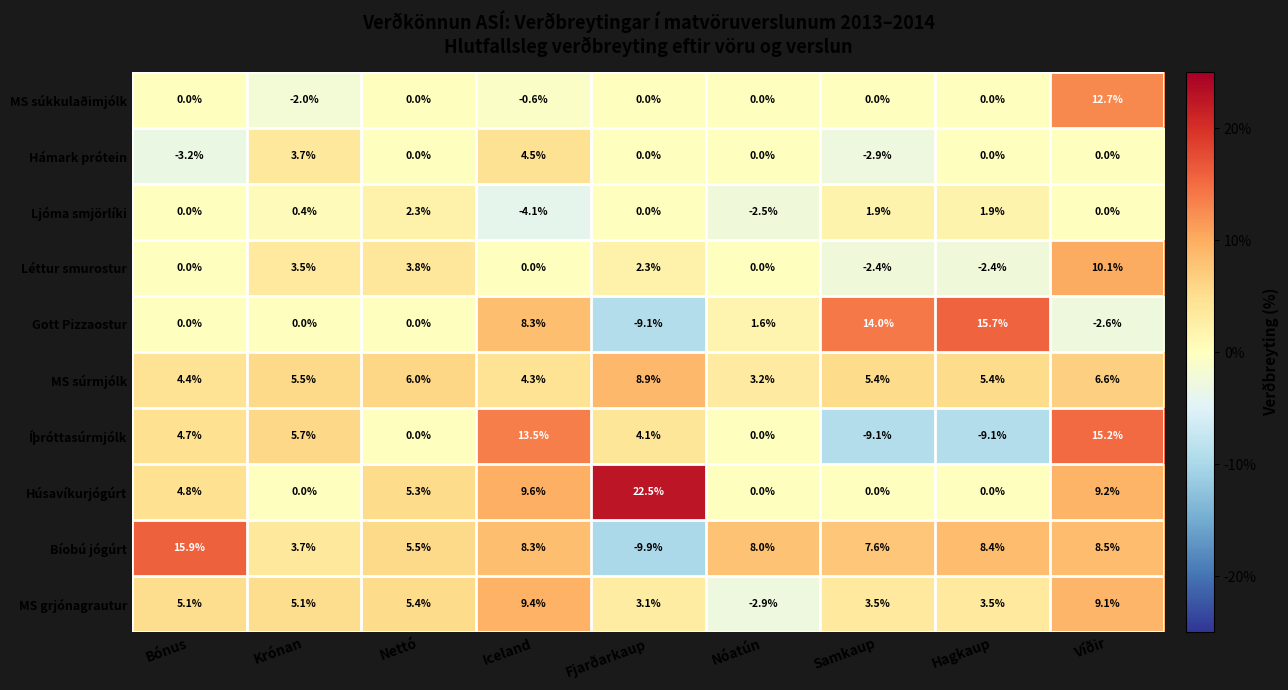

At which category does the chart reach its minimum across all series?

Fjarðarkaup